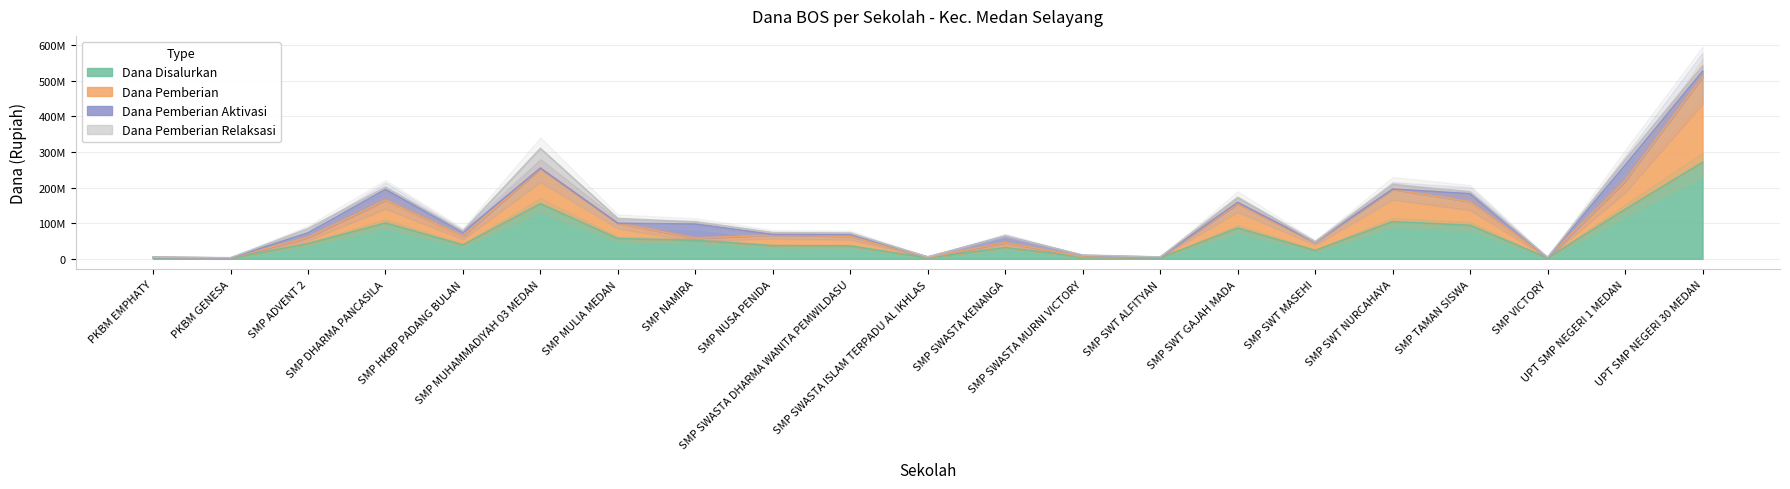

At PKBM GENESA, list the series in order from smallest to largest.

Dana Disalurkan, Dana Pemberian